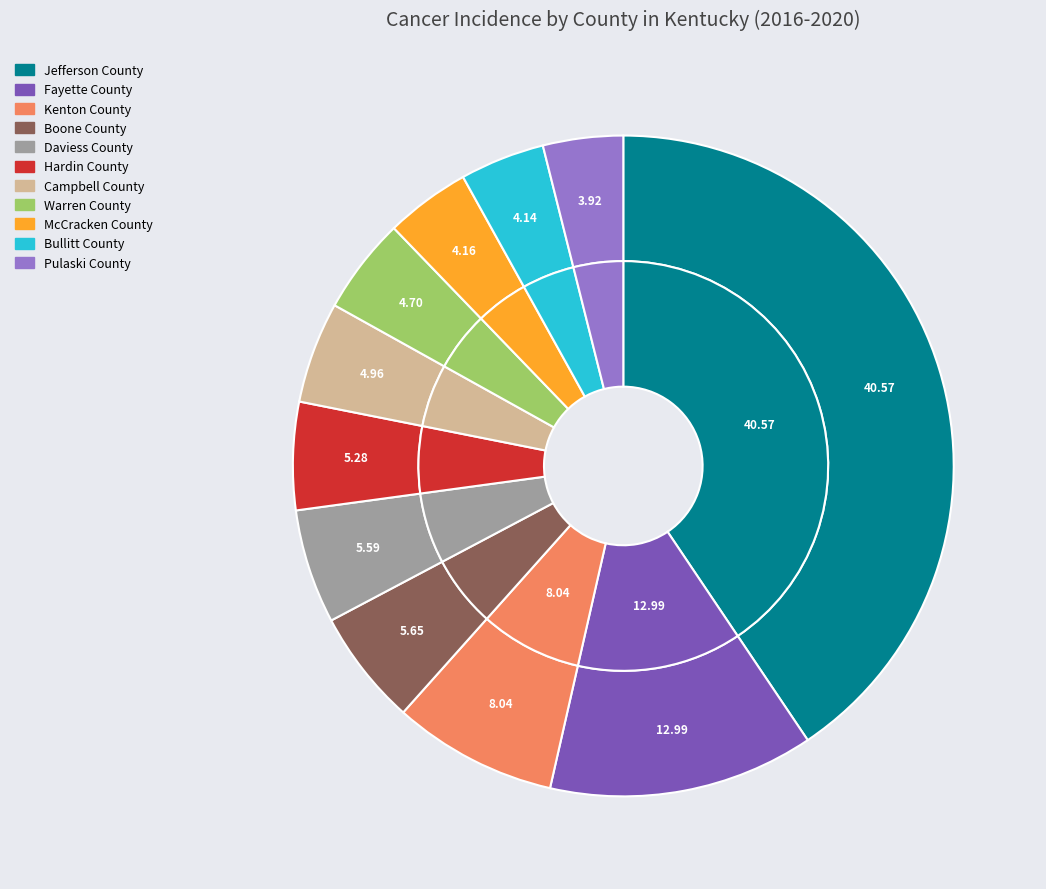

What percentage is NOT represented by Jefferson County?

59.4%